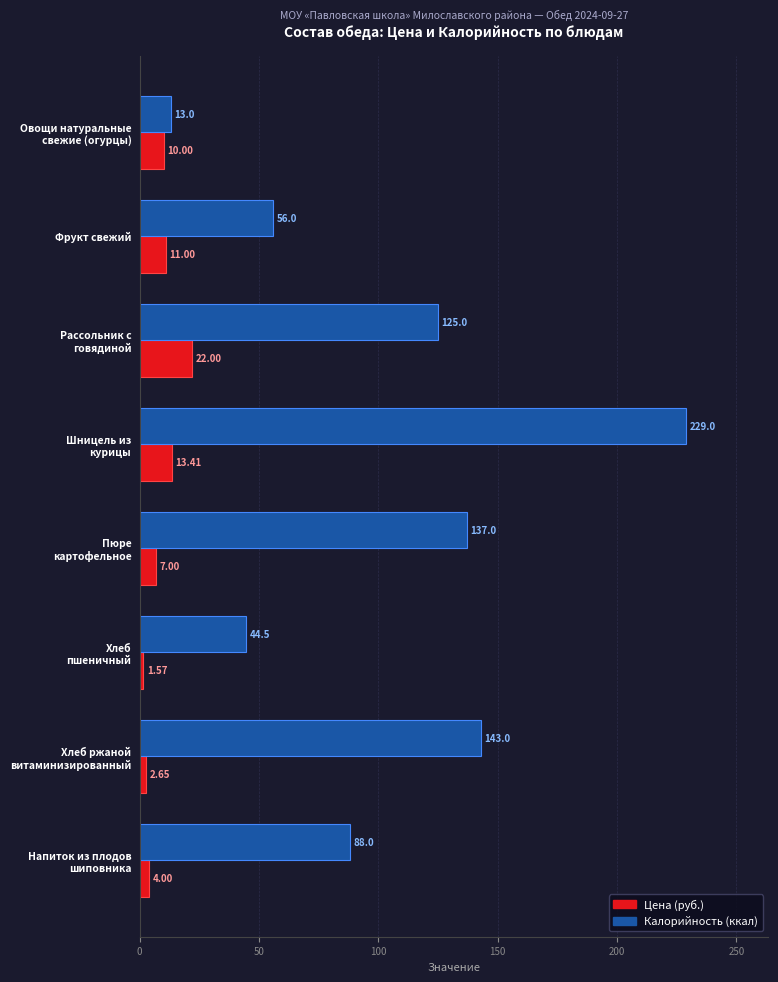

Which series has the largest total across all categories?

Калорийность (ккал)